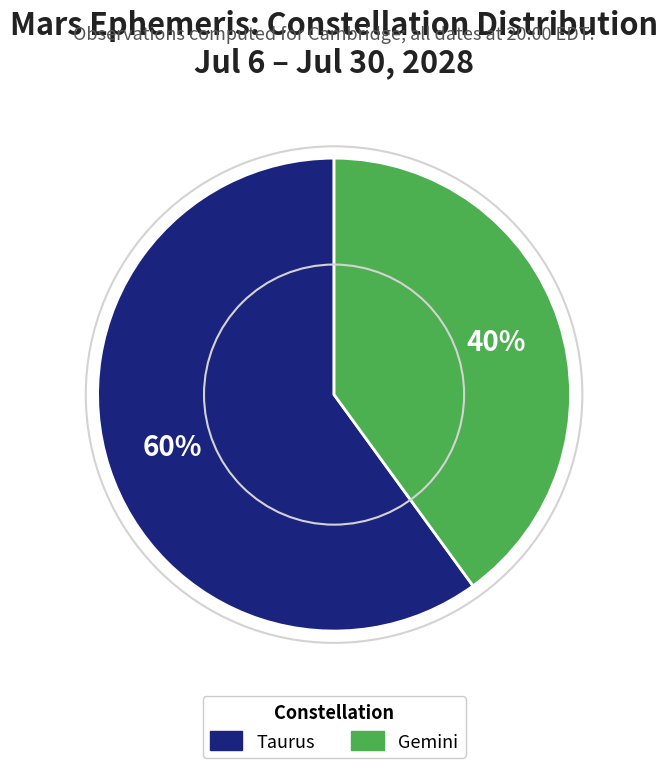

Between Taurus and Gemini, which is larger?

Taurus